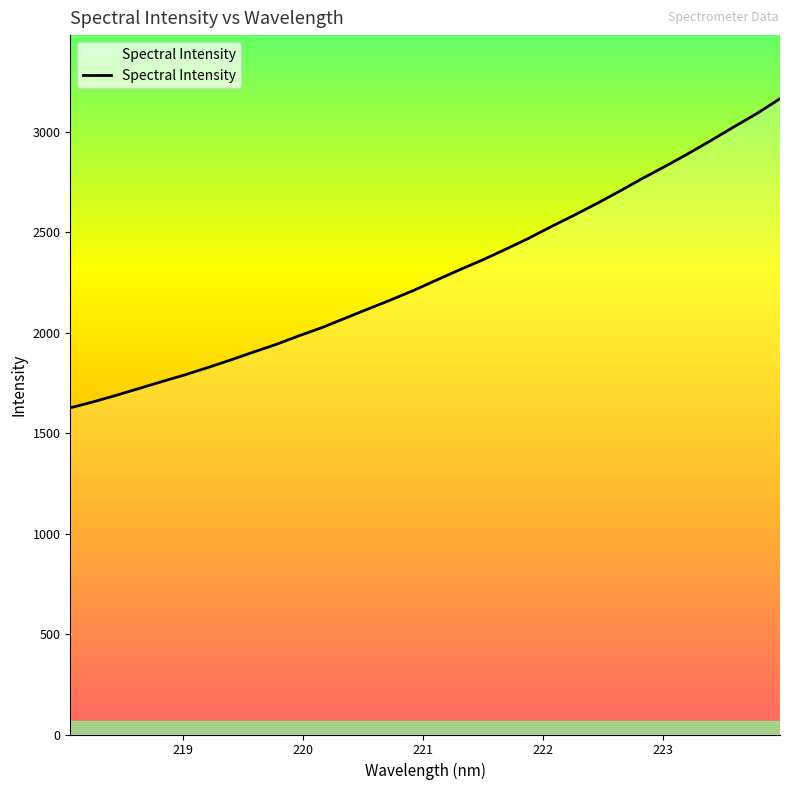

What is the minimum value shown in the chart?

1627.0